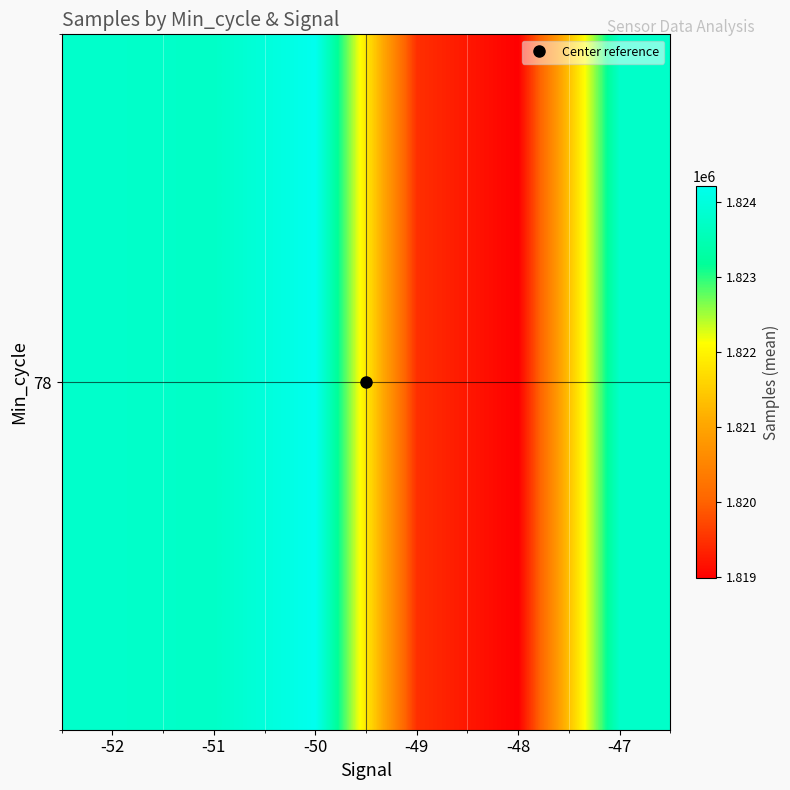

Reading left to right, what are all the values shown in this chart?

-52=1823769.0	-51=1823727.0	-50=1824213.2	-49=1819462.1	-48=1818975.6	-47=1823762.0